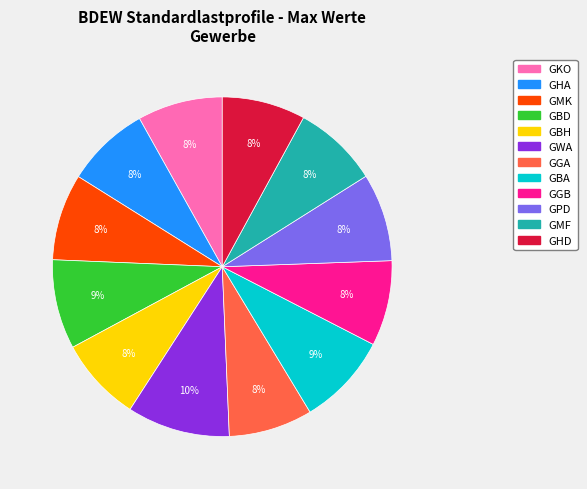

Is there any slice that represents more than half of the pie?

No